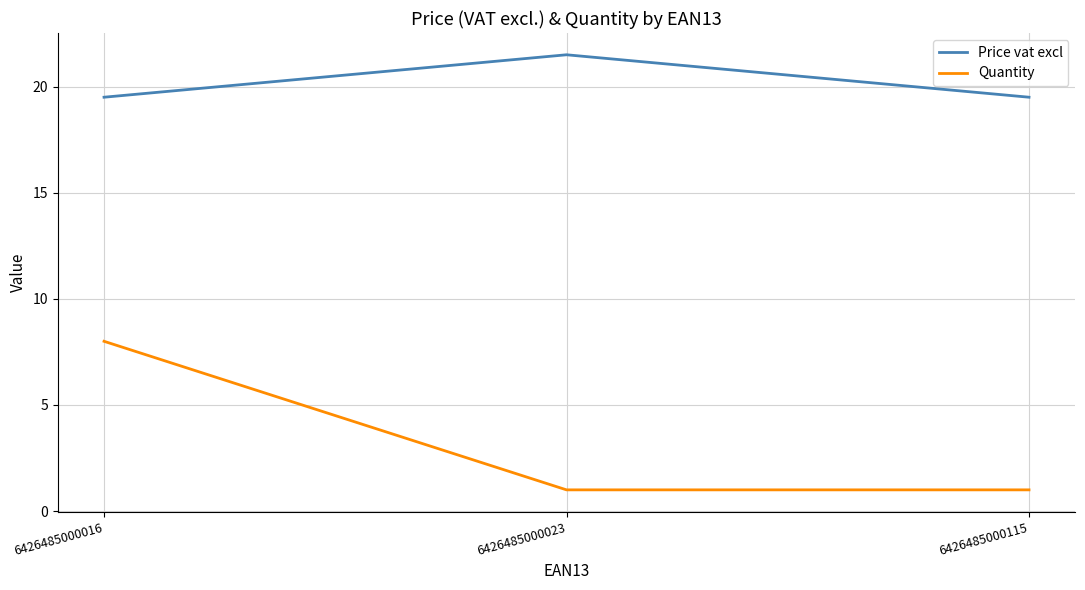

The Price vat excl series shows 19.5 at 6426485000016. True or false?

True